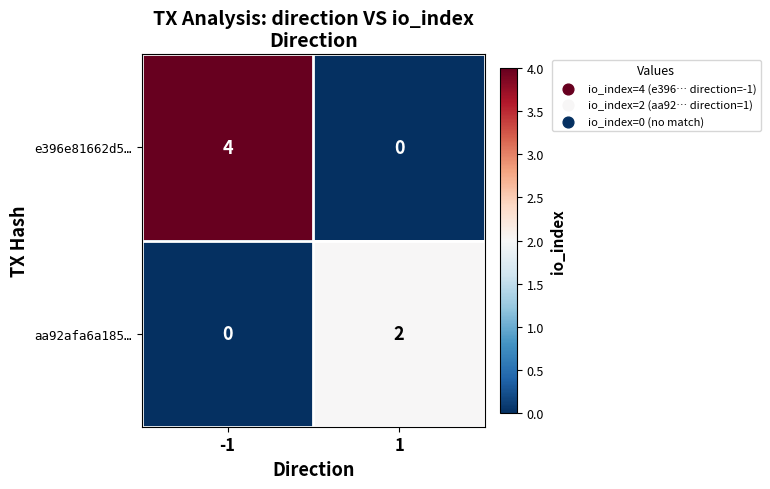

What is the difference between the maximum and minimum values in the e396e81662d5… series?

4